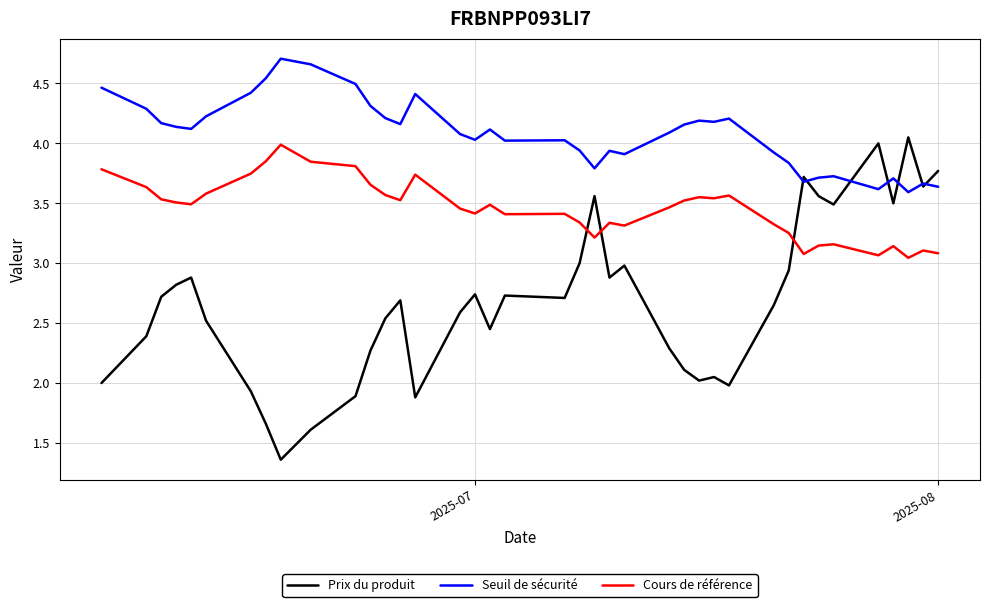

Does the chart have visible grid lines?

Yes